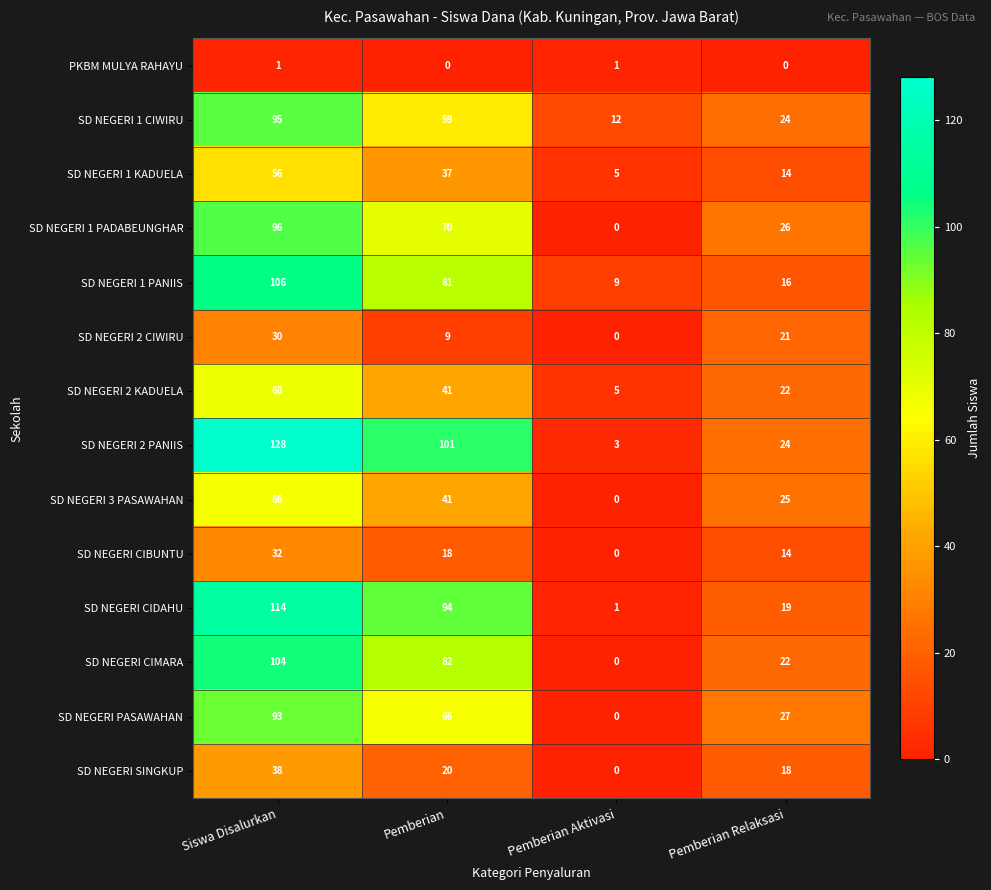

Which category has the highest value in the SD NEGERI PASAWAHAN series?

Siswa Disalurkan